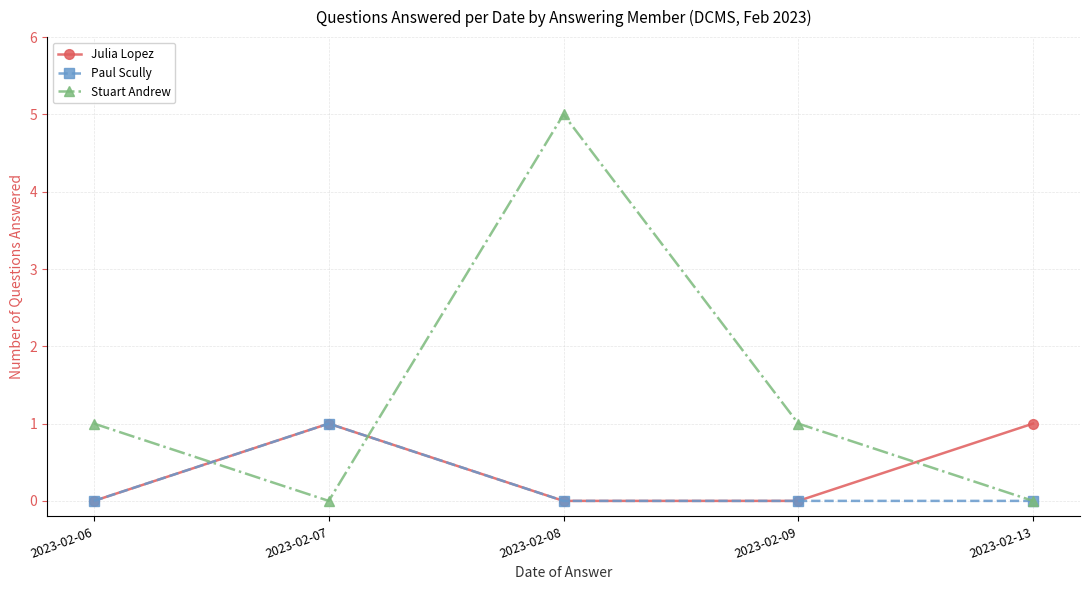

What is the greatest value displayed?

5